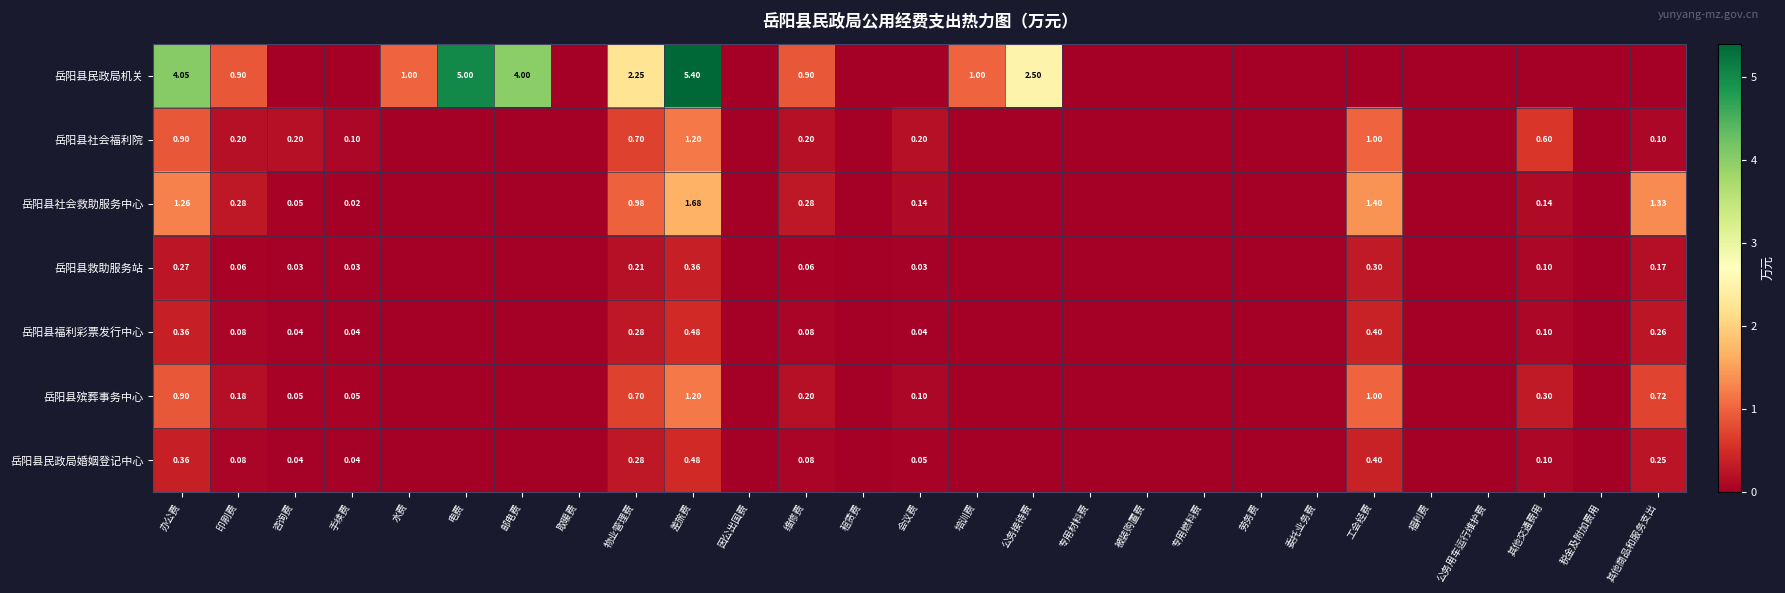

Which category has the highest value across all series?

差旅费